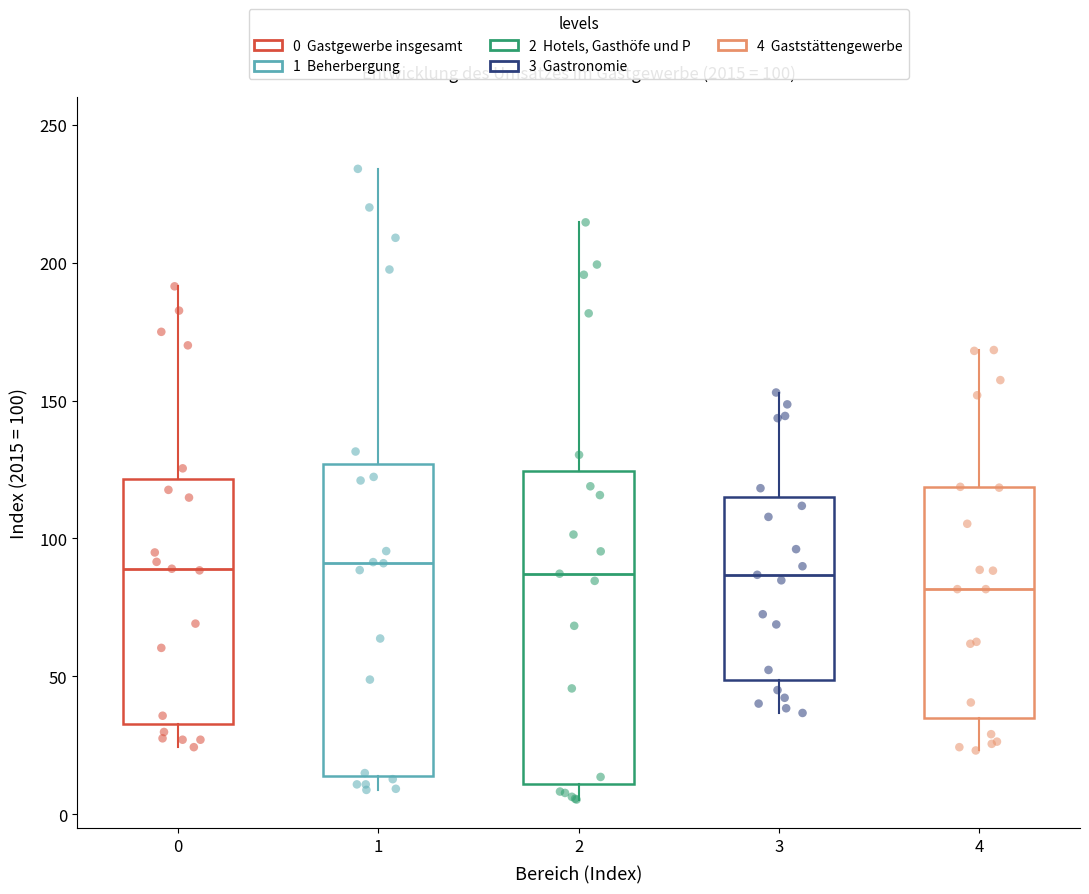

Which box has the lowest median line?

4